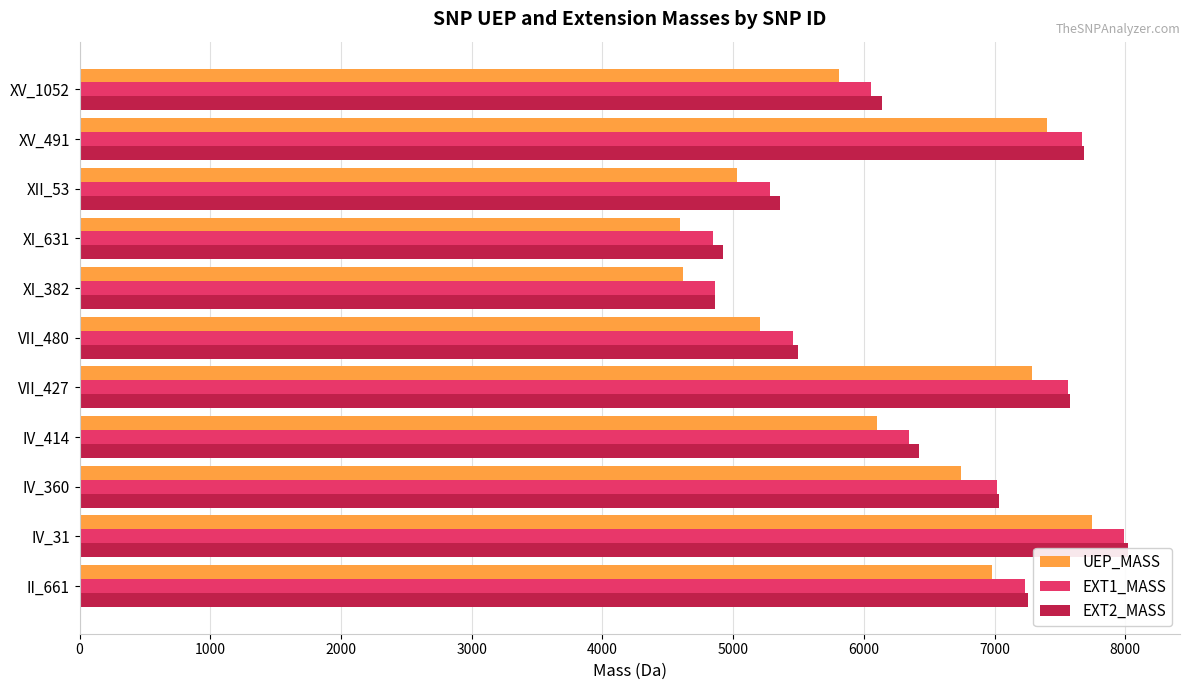

How many categories are shown in the chart?

11